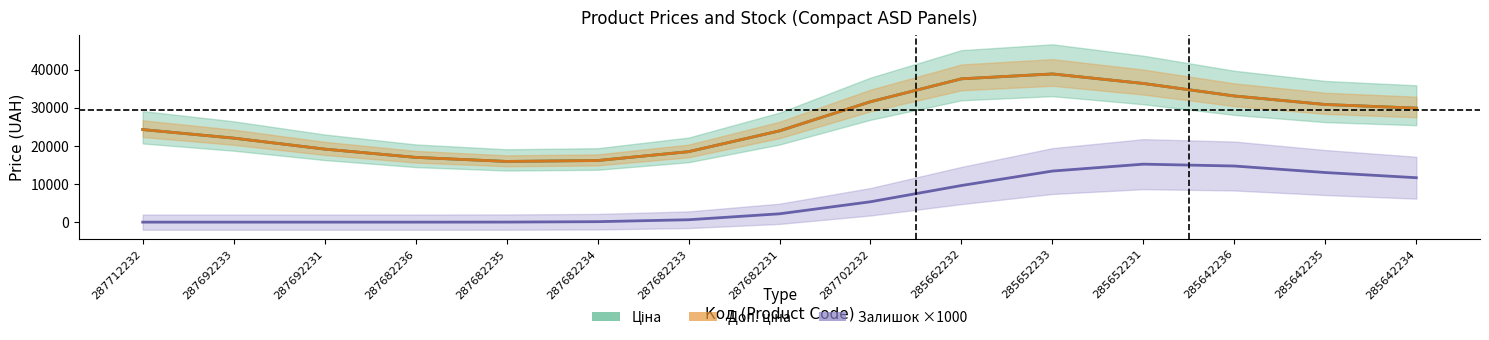

What is the value of the Доп. ціна point at the 2nd from the left?

22068.3